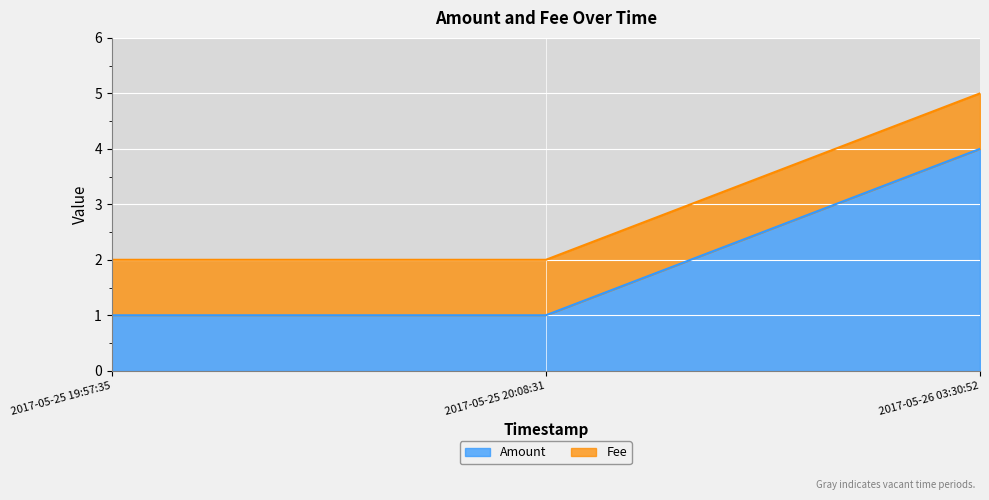

Rank the categories by value from highest to lowest.

2017-05-26 03:30:52, 2017-05-25 19:57:35, 2017-05-25 20:08:31